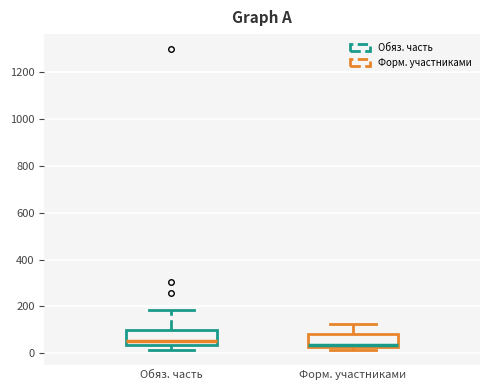

Reading left to right, read every box against the y-axis: the position of its median line, the range the box covers, and the ends of its whiskers. The values are not printed on the chart, so give them approximately, as read against the axis.

Обяз. часть: median 60, box 40 to 100, whiskers 20 to 180
Форм. участниками: median 40, box 20 to 80, whiskers 20 (just below the box's lower edge) to 120